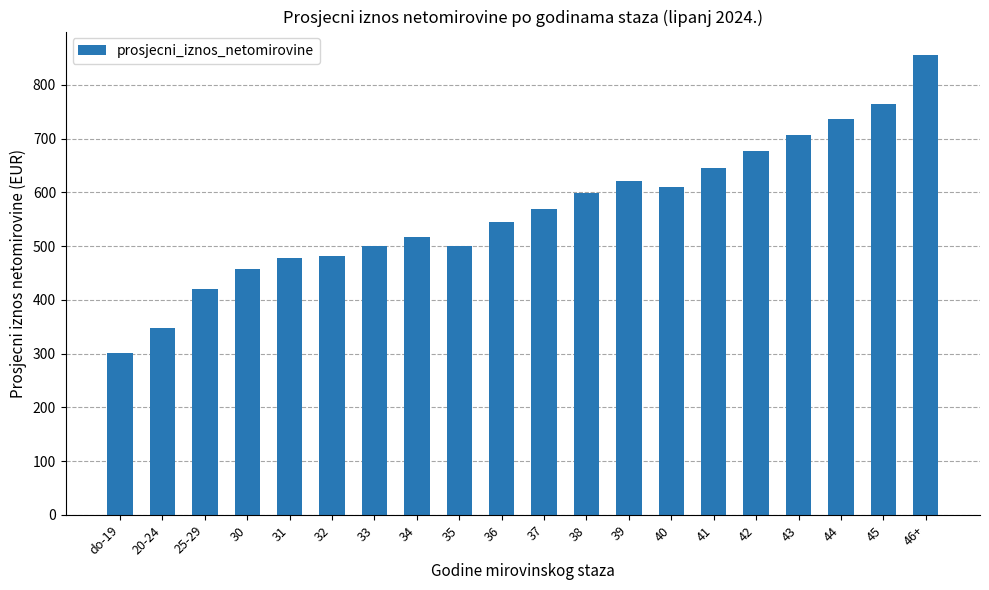

What is the average value?

566.8